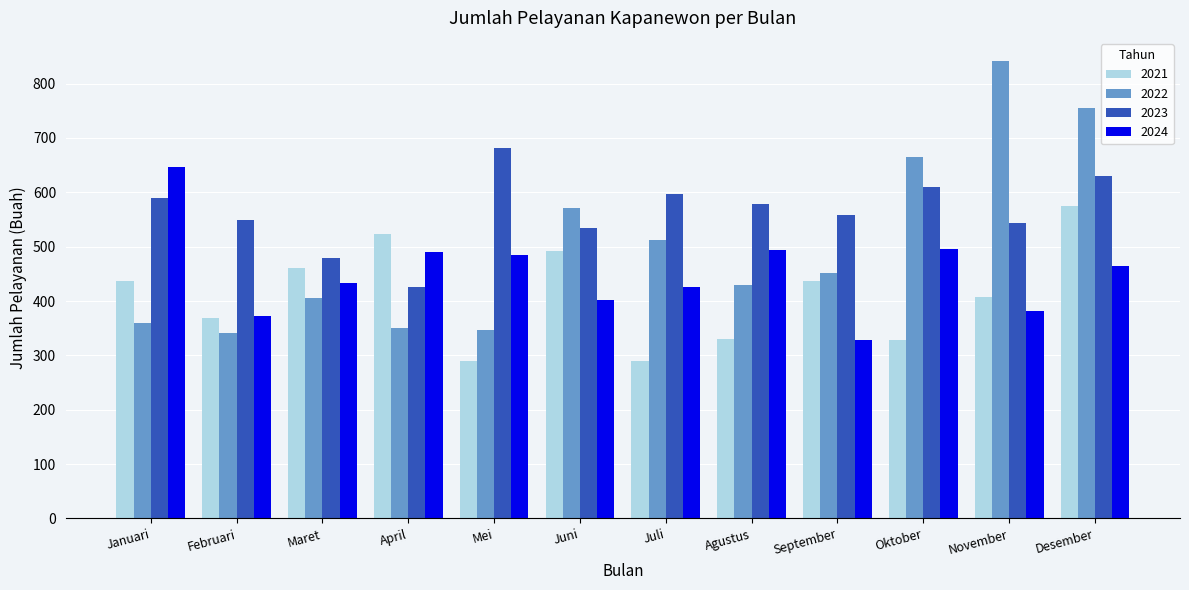

Is it true that 2022 equals 202 at Mei?

False